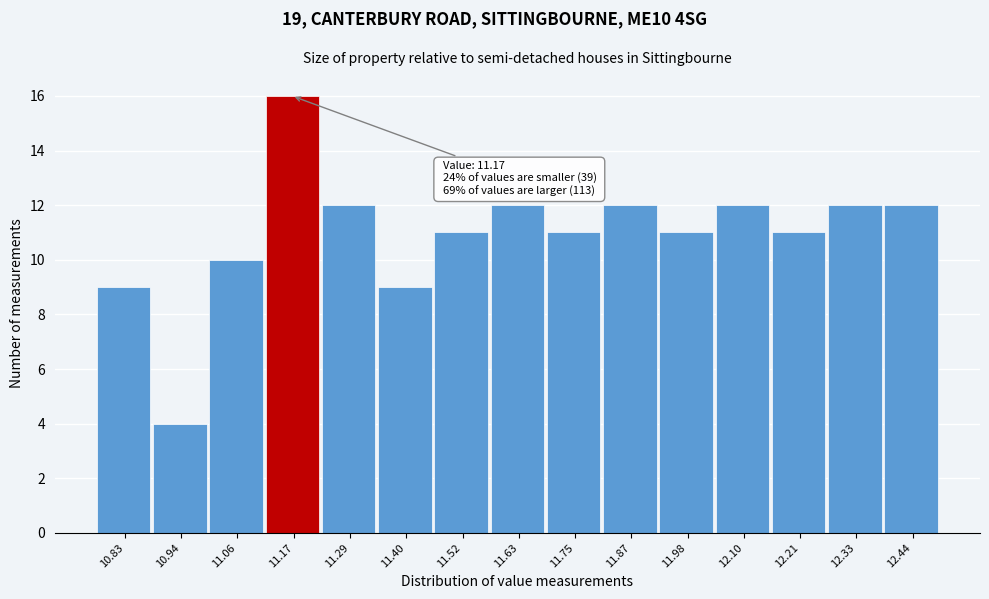

Over which range of the x-axis is the bar tallest?

11.12 to 11.24